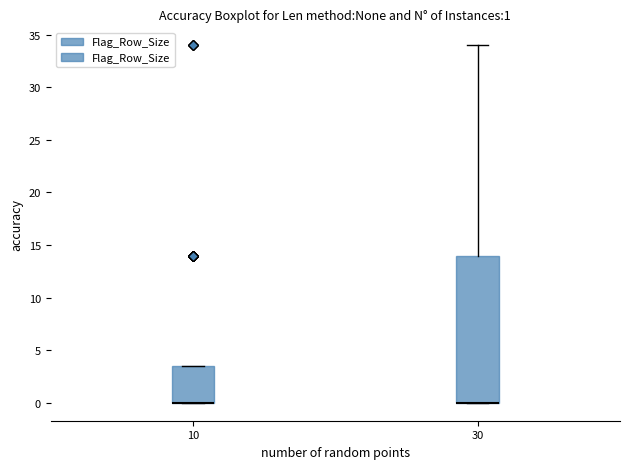

Comparing the boxes themselves (not the whiskers), which one is the tallest?

30